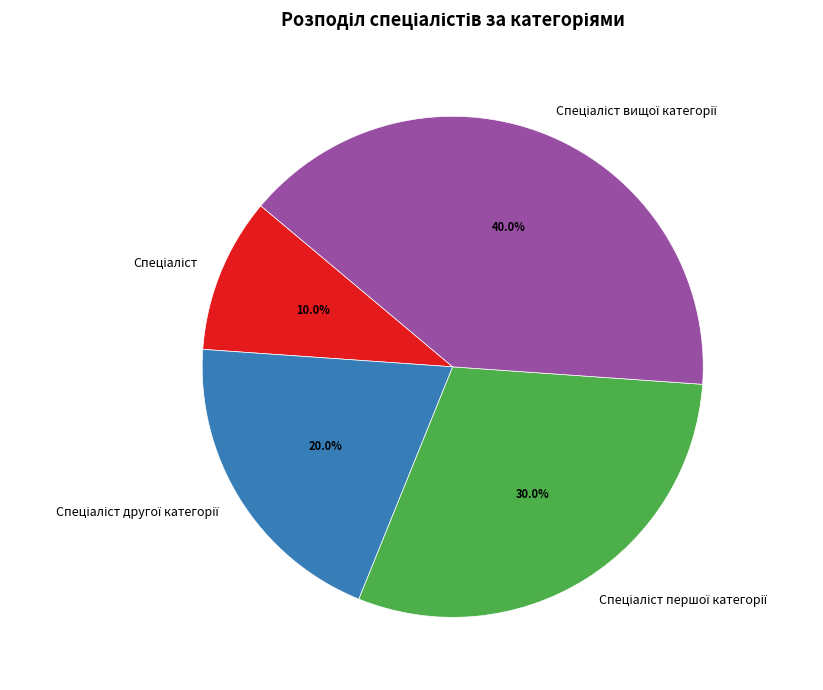

Is there any slice that represents more than half of the pie?

No